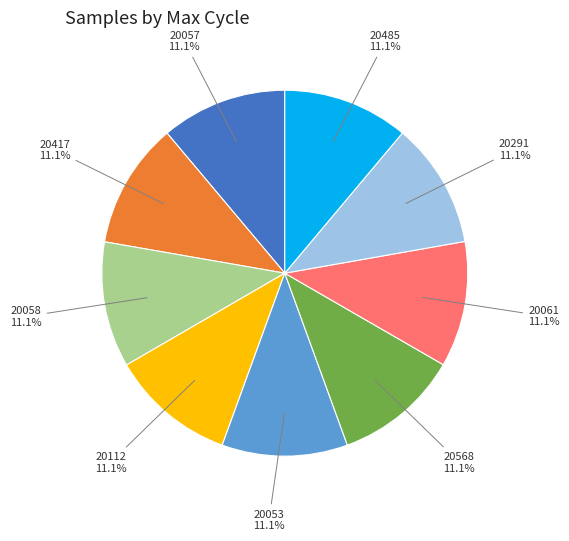

To the nearest percent, what is the average slice percentage?

11%